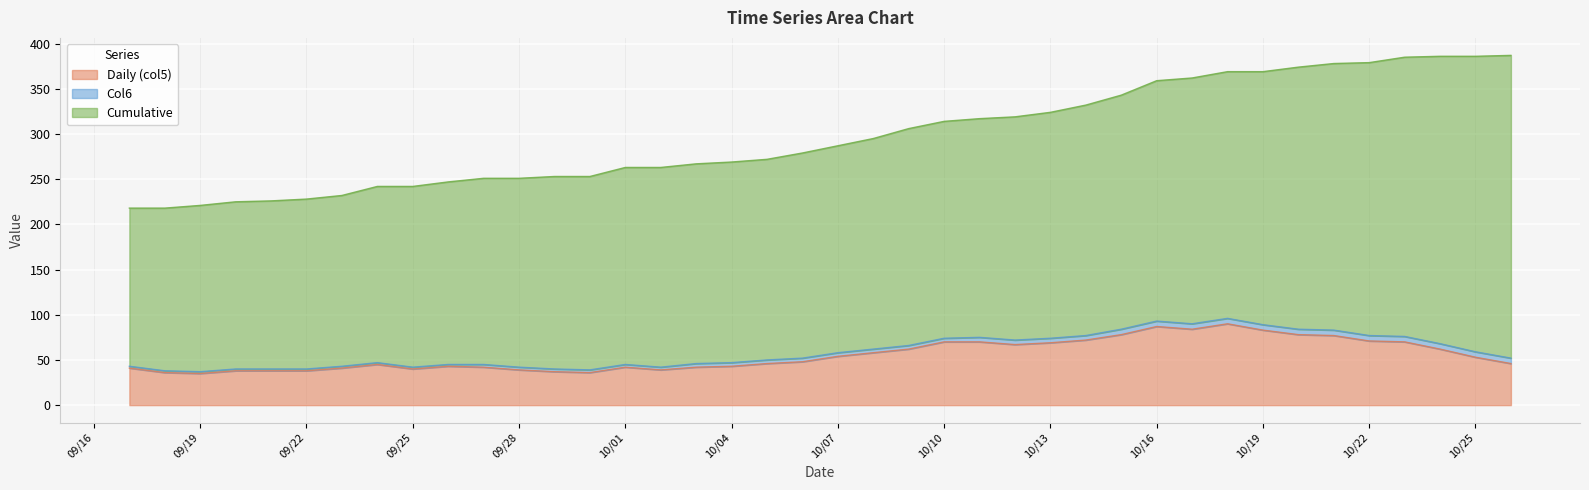

What is the sum of the Cumulative values at 2020/10/2 and 2020/10/4?

443